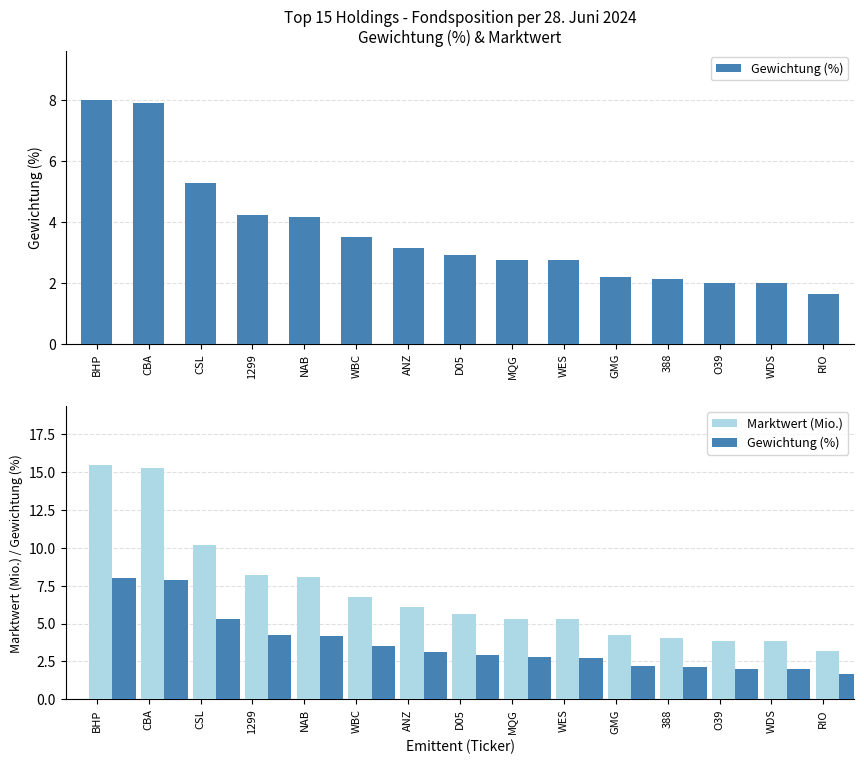

The value of Marktwert (Mio.) at WDS is 3.8. True or false?

True